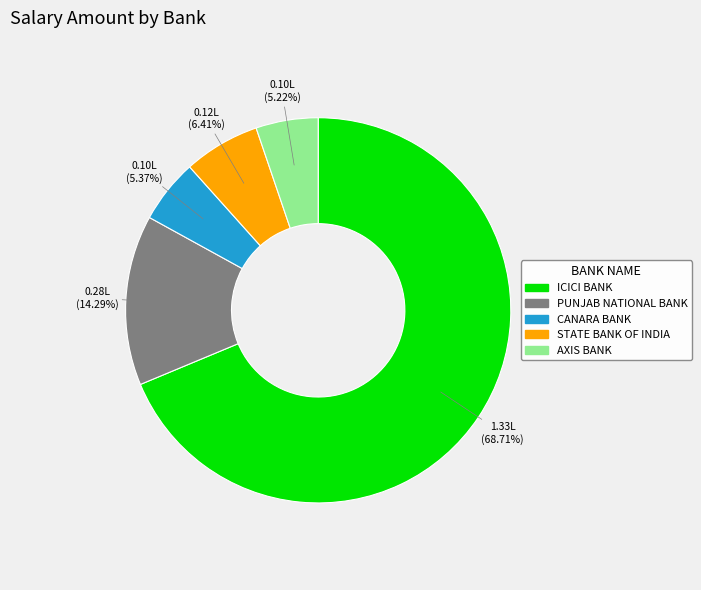

Count the number of slices in the pie.

5